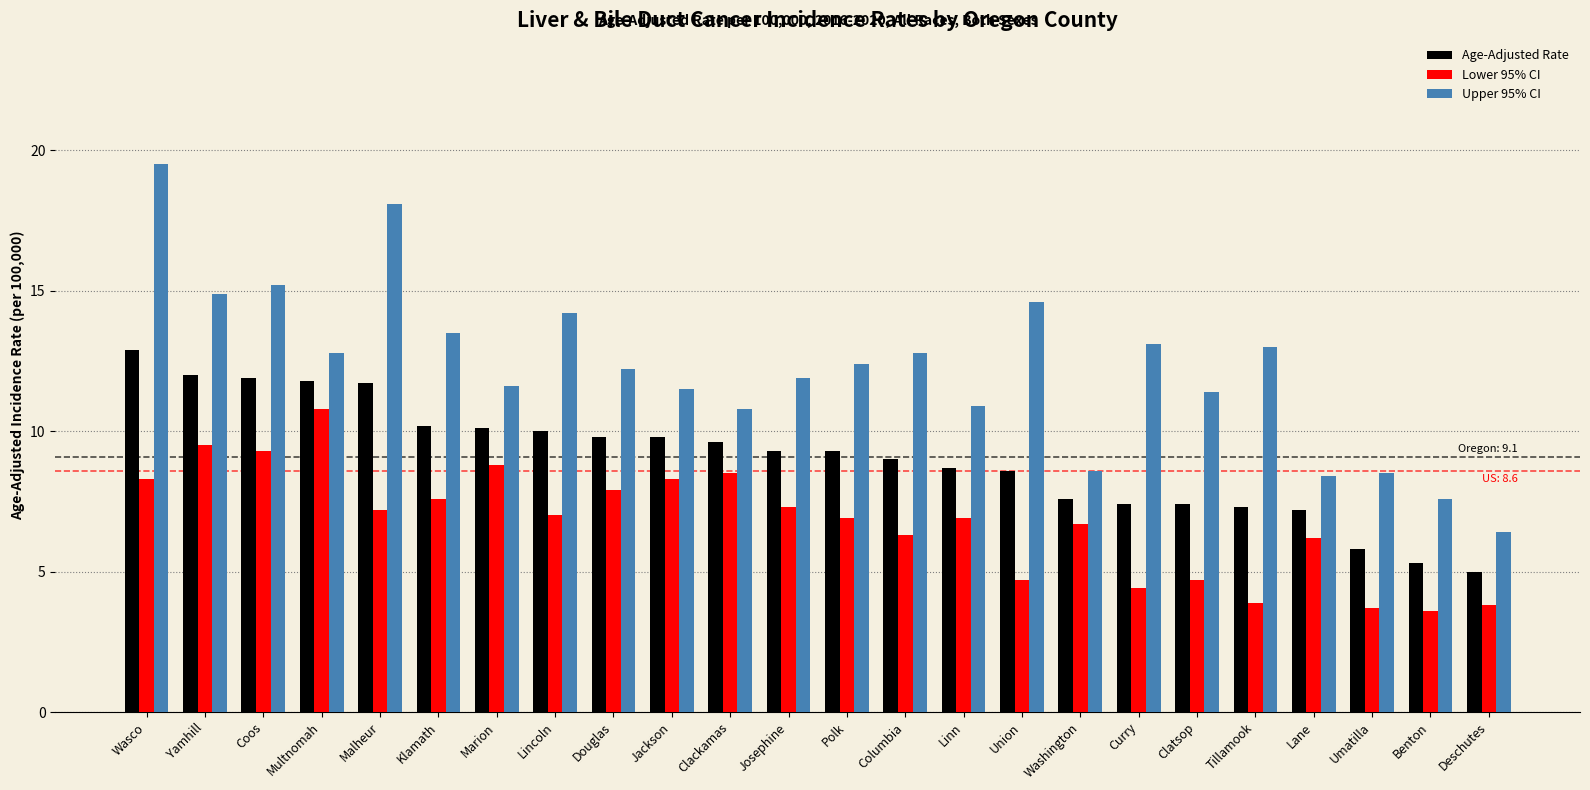

Is the value of Upper 95% CI at Marion greater than the value of Lower 95% CI at Clatsop?

Yes